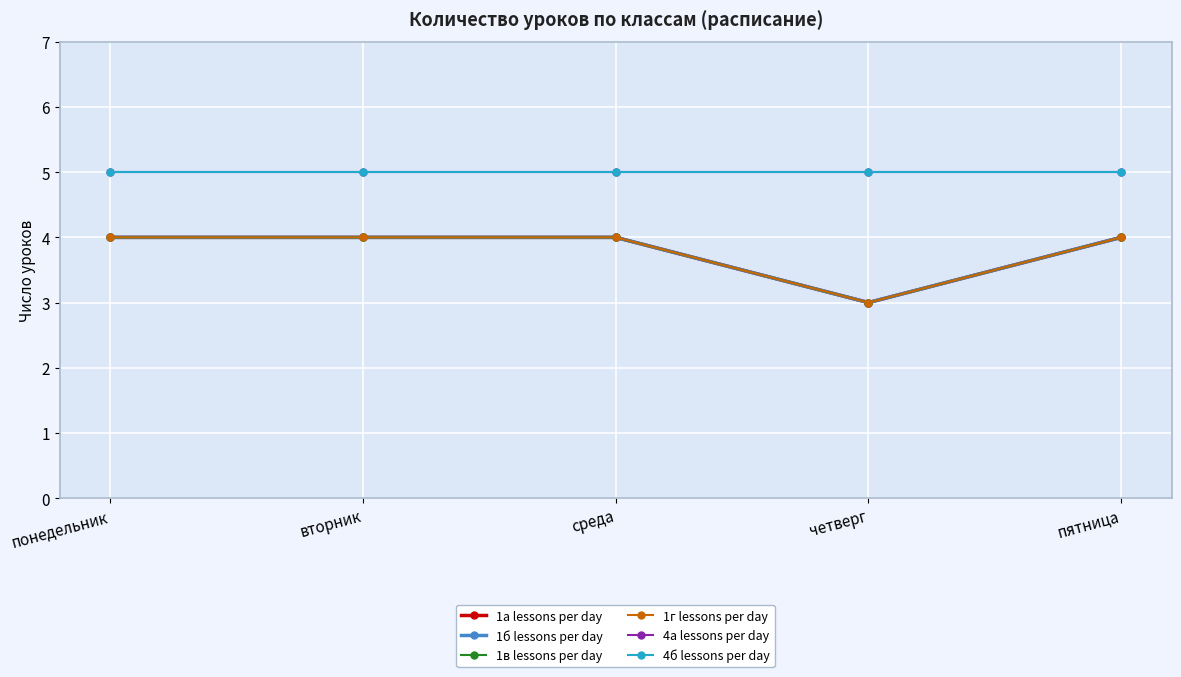

Is this an area chart (filled region under the line)?

No